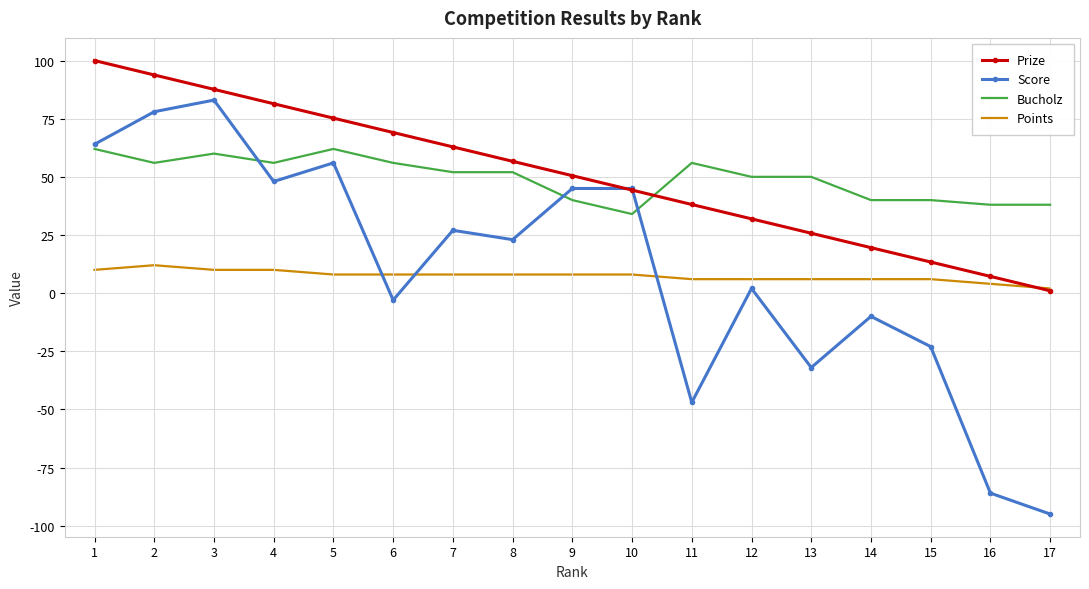

True or false: Bucholz and Prize intersect in this chart.

True